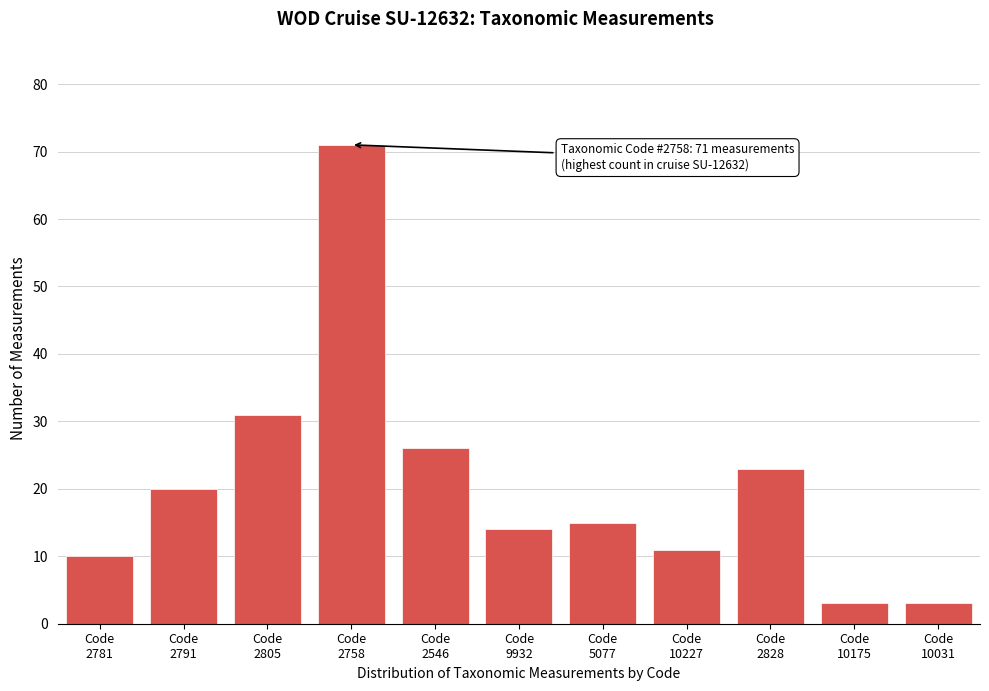

Reading left to right, list all the values displayed in this chart.

10	20	31	71	26	14	15	11	23	3	3